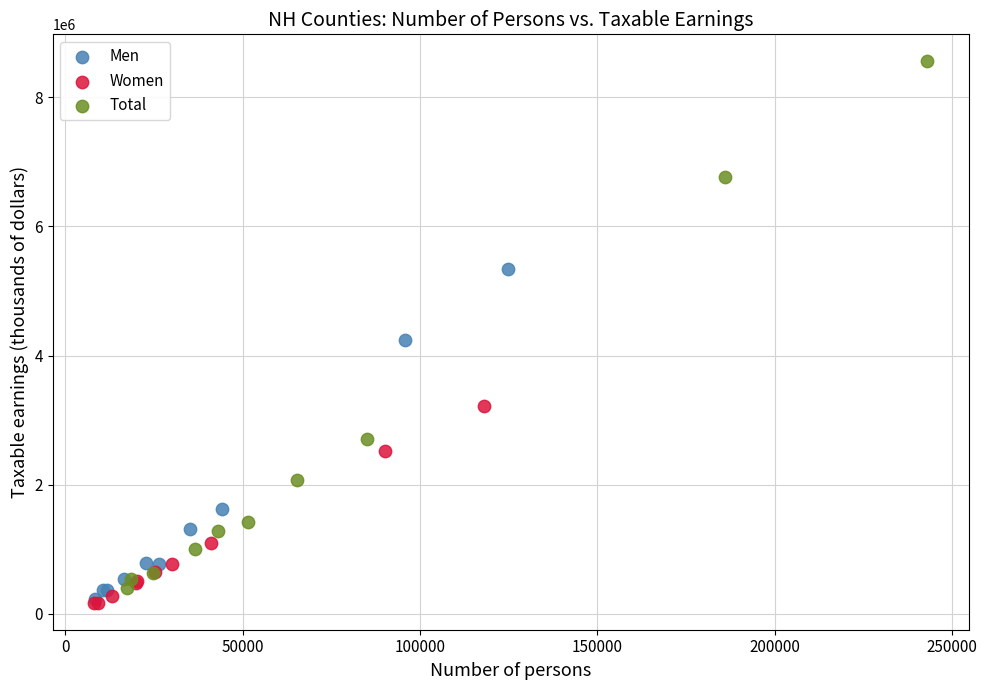

Which series contains the highest Y value?

Total